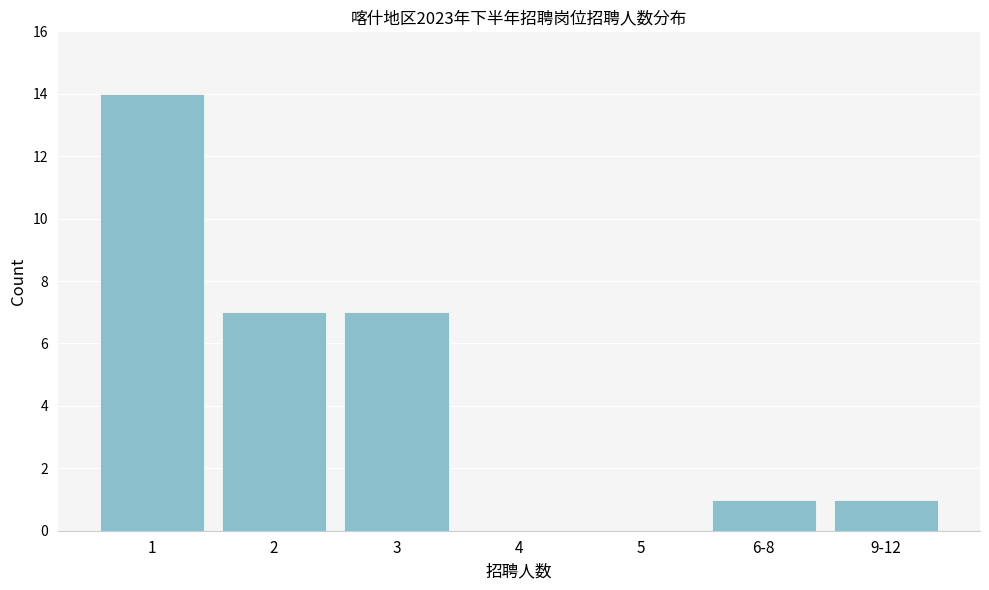

Reading left to right, extract all data points from this chart.

1=14	2=7	3=7	4=0	5=0	6-8=1	9-12=1